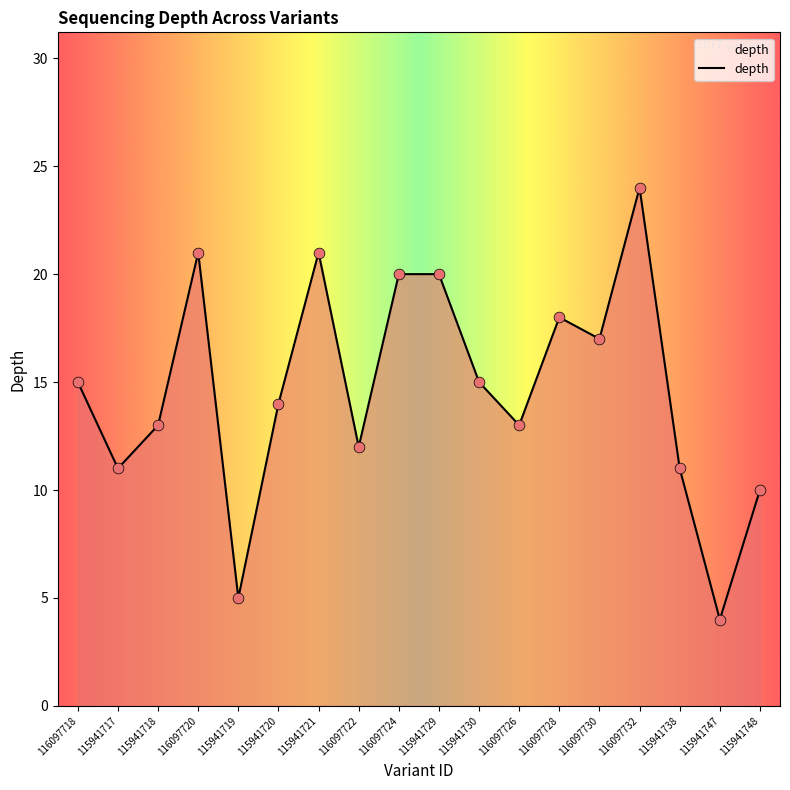

What is the change in value from 115941717 to 115941718?

+2